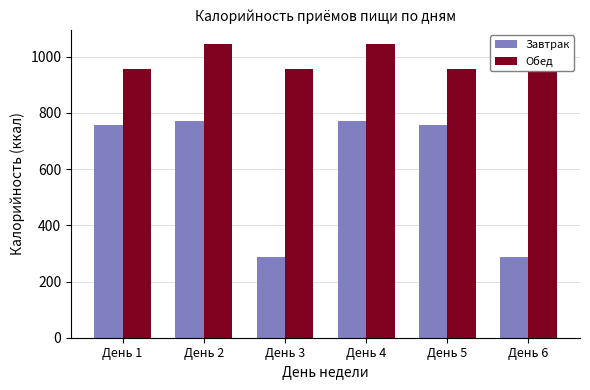

Where is Завтрак nearest to the value 529?

День 1